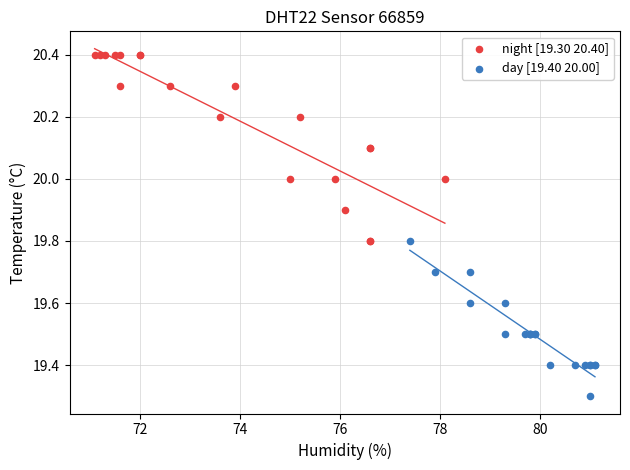

Which series has the widest spread of Y values?

night [19.30 20.40]